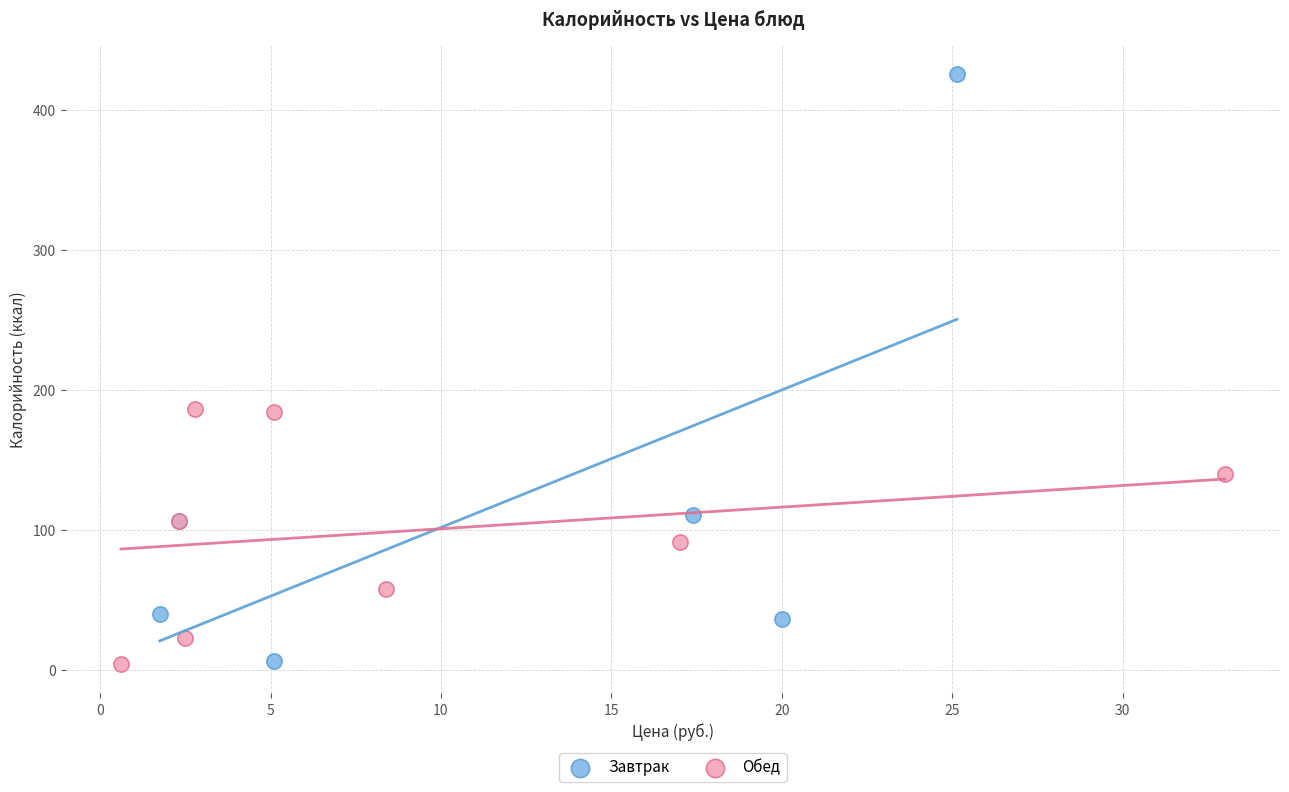

Which series reaches the maximum Y coordinate?

Завтрак